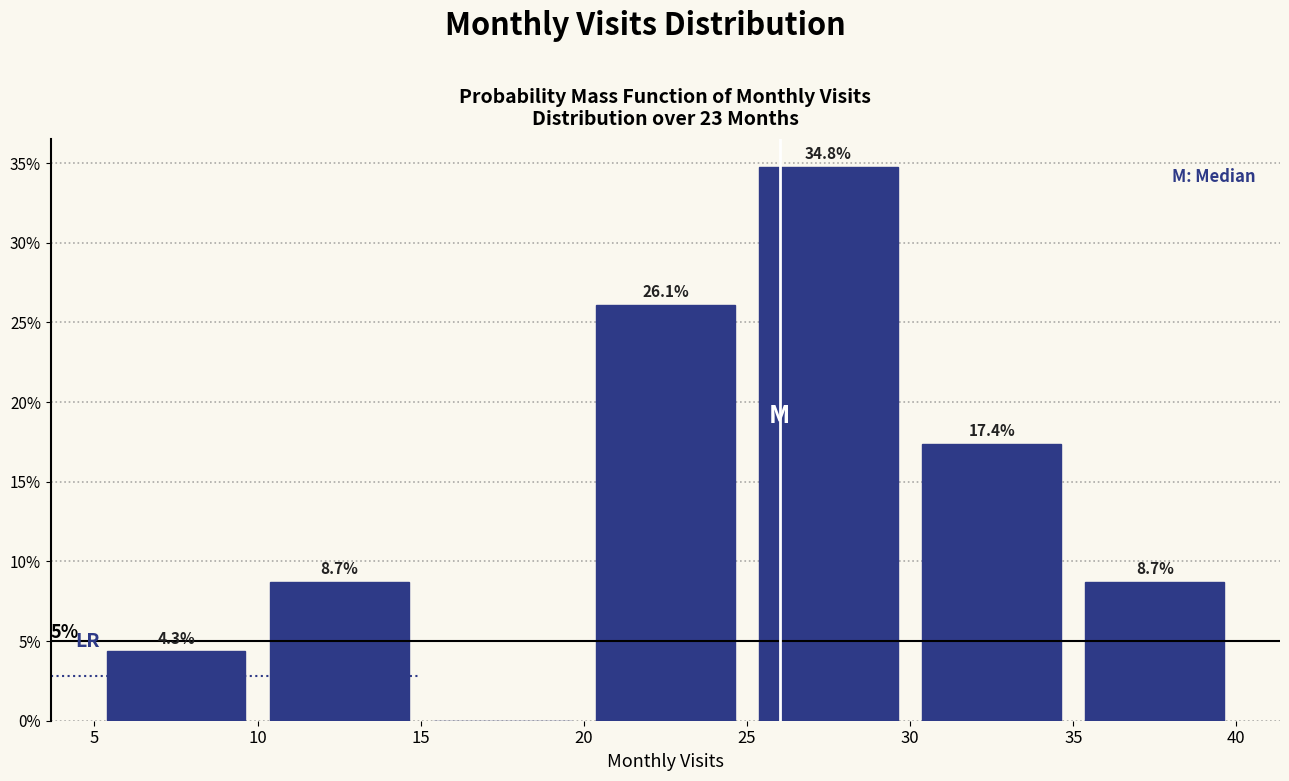

Over which range of the x-axis is the bar tallest?

25 to 30